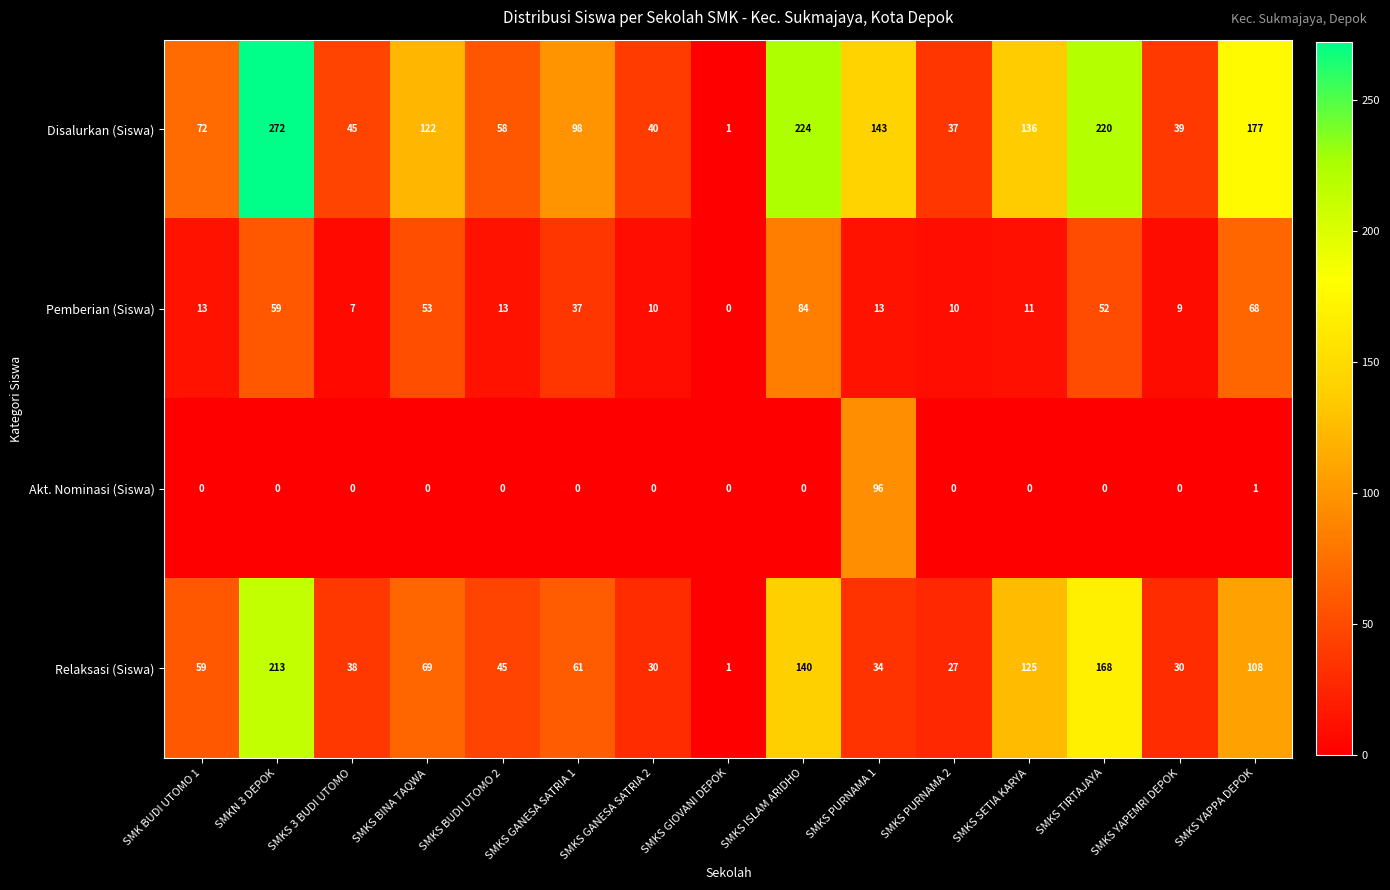

What is the maximum value for Akt. Nominasi (Siswa)?

96